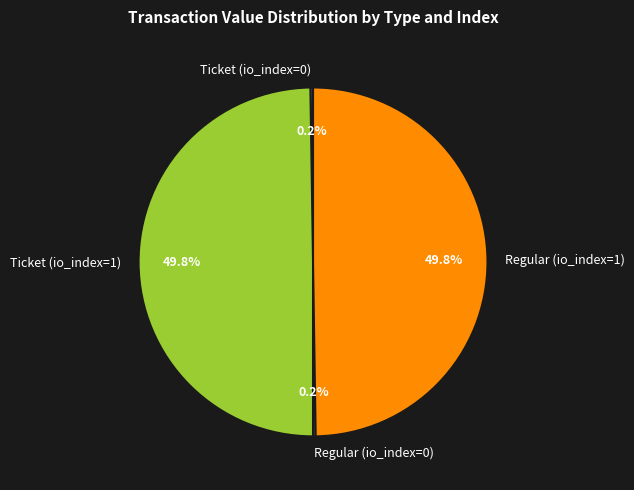

What percentage is NOT represented by Ticket (io_index=1)?

50.2%